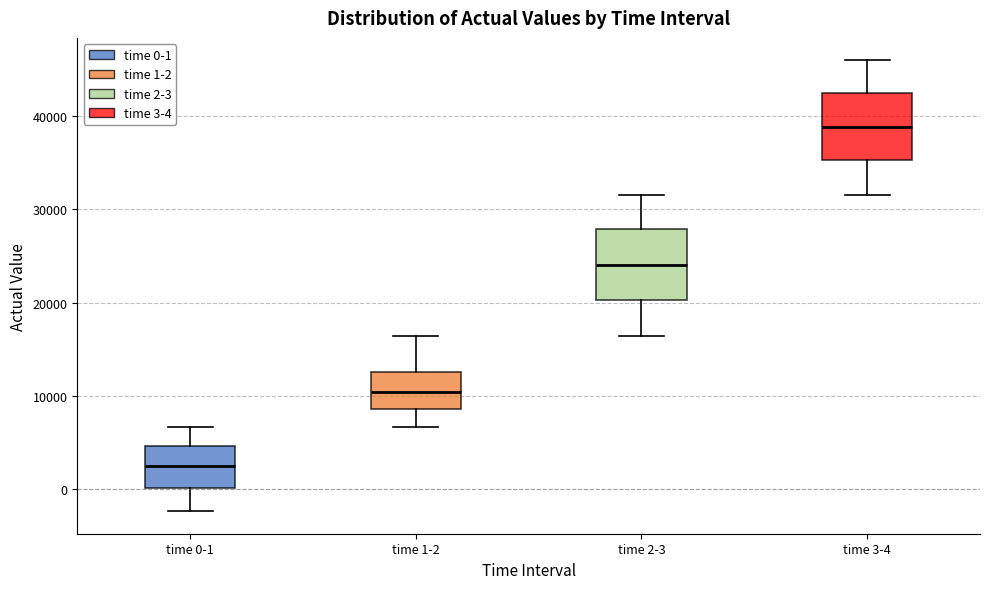

Reading left to right, transcribe this box plot: for each box, give where its median line is, the range the box spans, and where its two whiskers end, as read against the y-axis. The values are not printed on the chart, so give them approximately, as read against the axis.

time 0-1: median 2000, box 0 to 5000, whiskers -2000 to 7000
time 1-2: median 10000, box 9000 to 13000, whiskers 7000 to 16000
time 2-3: median 24000, box 20000 to 28000, whiskers 16000 to 32000
time 3-4: median 39000, box 35000 to 42000, whiskers 32000 to 46000